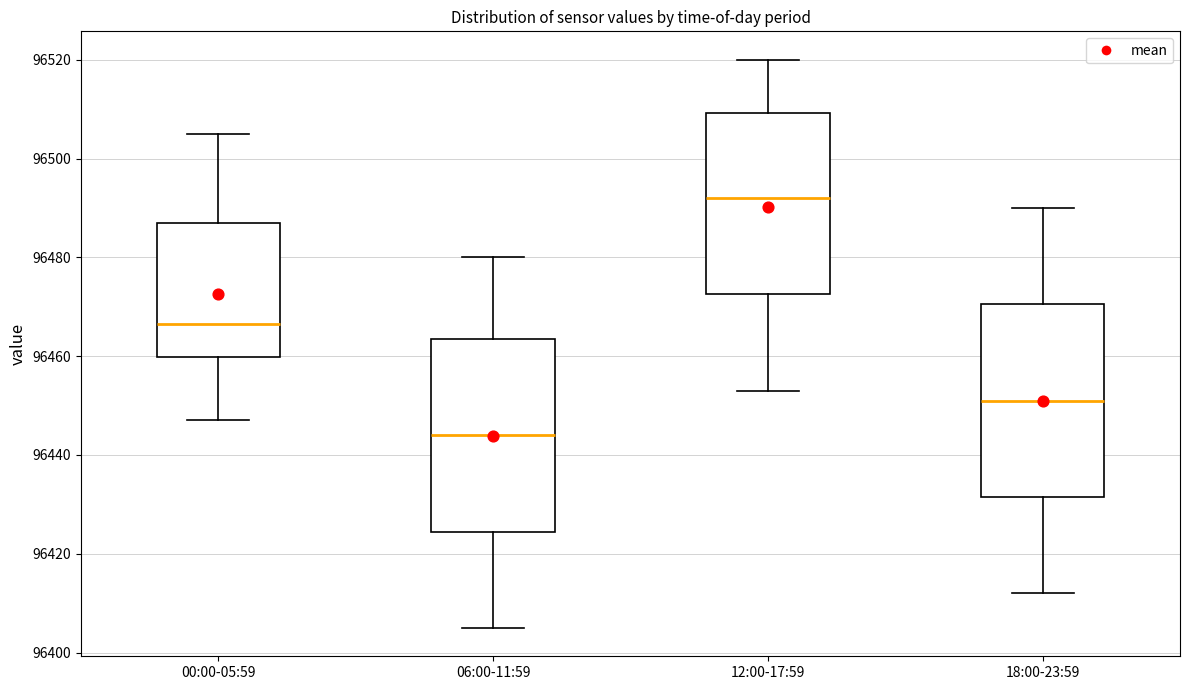

Reading left to right, transcribe this box plot: for each box, give where its median line is, the range the box spans, and where its two whiskers end, as read against the y-axis. The values are not printed on the chart, so give them approximately, as read against the axis.

00:00-05:59: median 96466, box 96460 to 96488, whiskers 96448 to 96506
06:00-11:59: median 96444, box 96424 to 96464, whiskers 96406 to 96480
12:00-17:59: median 96492, box 96472 to 96510, whiskers 96454 to 96520
18:00-23:59: median 96452, box 96432 to 96470, whiskers 96412 to 96490